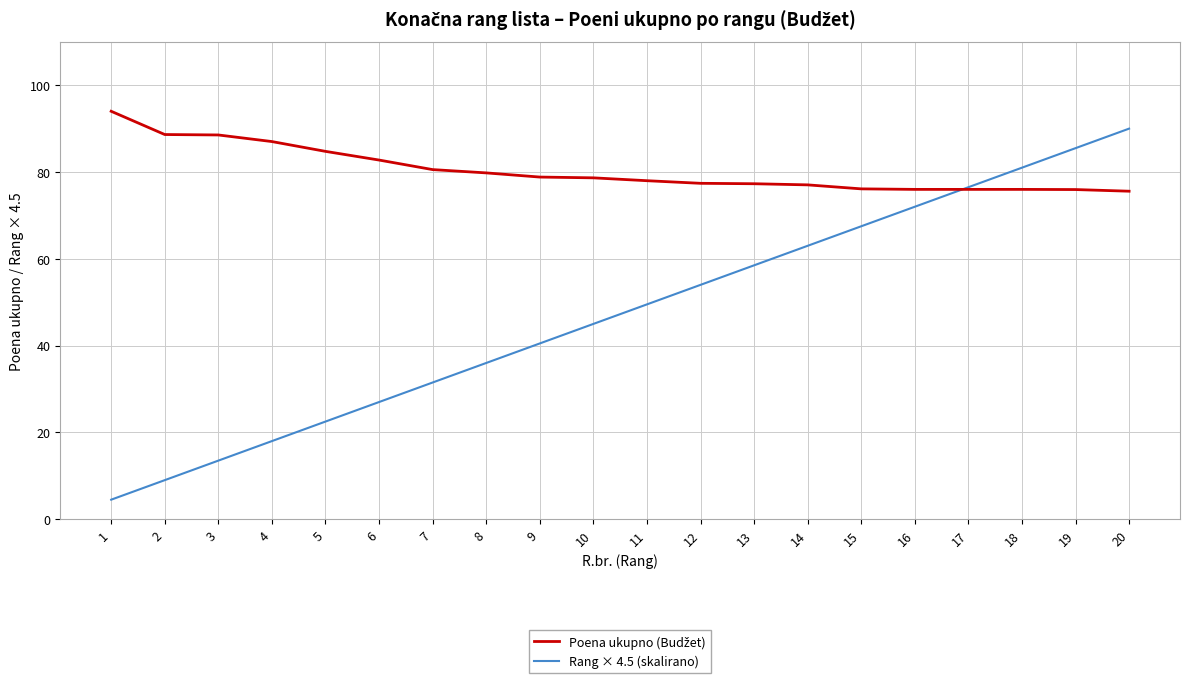

Between 17 and 20, which series saw the biggest shift?

Rang × 4.5 (skalirano)